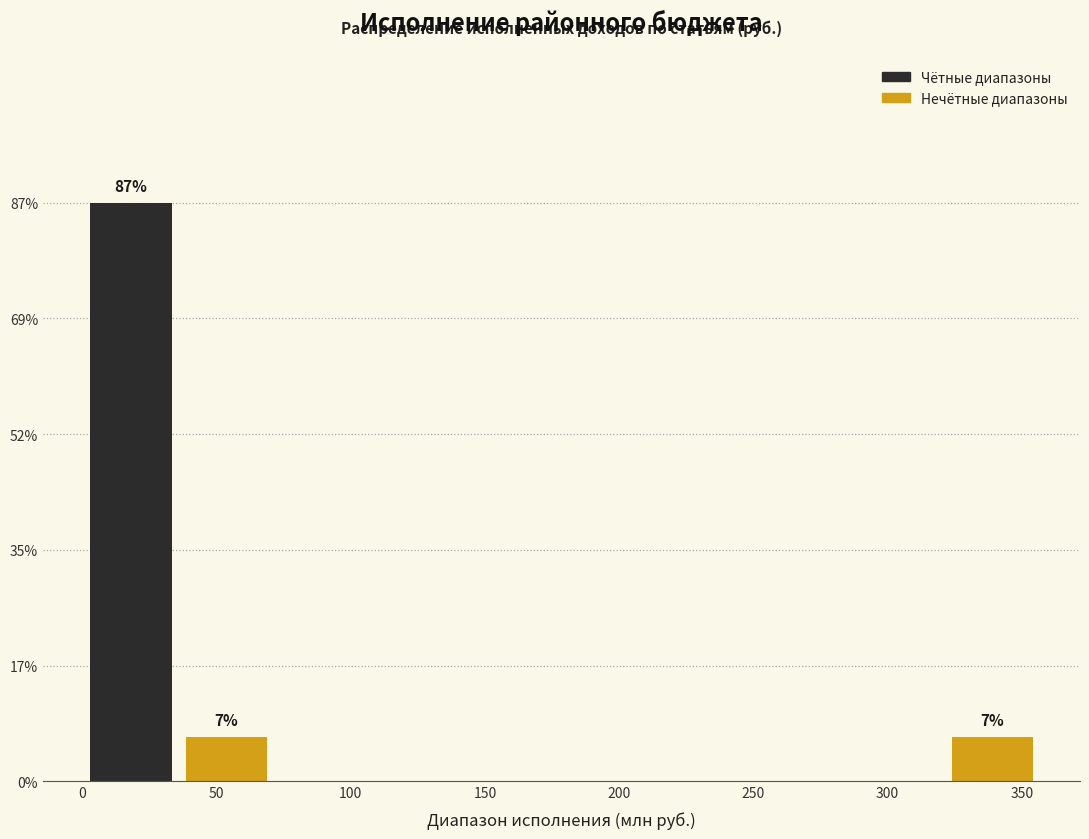

Over which range of the x-axis is the bar tallest?

0 to 35